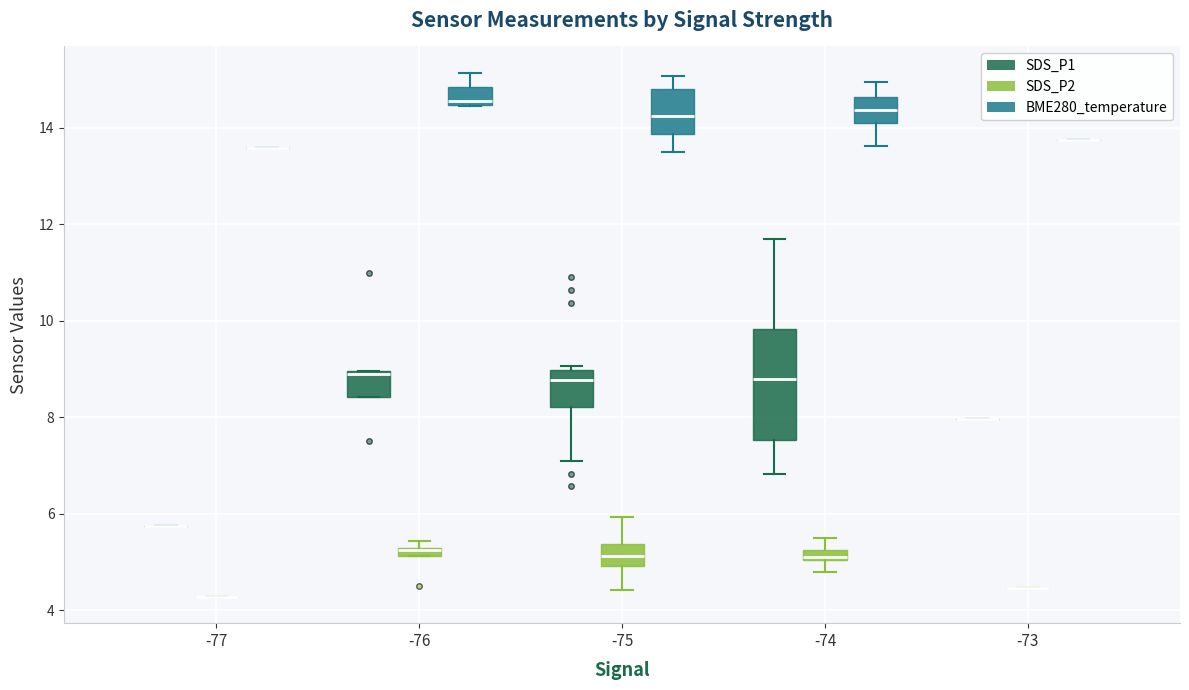

Comparing the boxes themselves (not the whiskers), which one is the tallest?

-74 (SDS_P1)